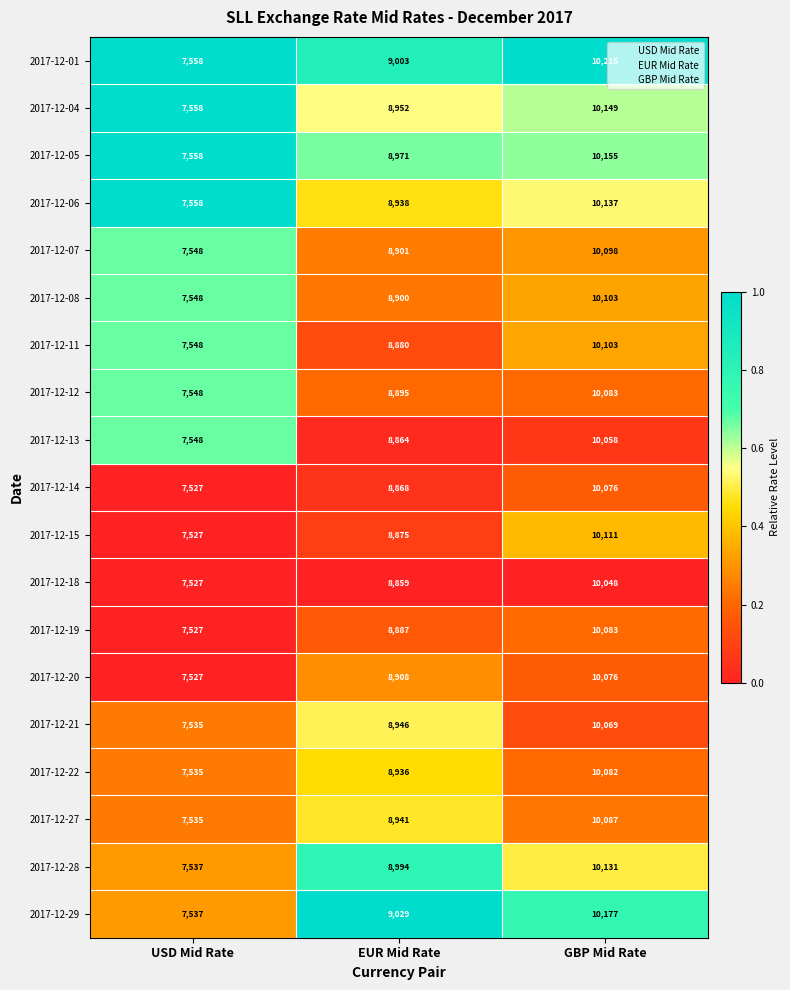

The 2017-12-05 series shows 8971 at EUR Mid Rate. True or false?

True